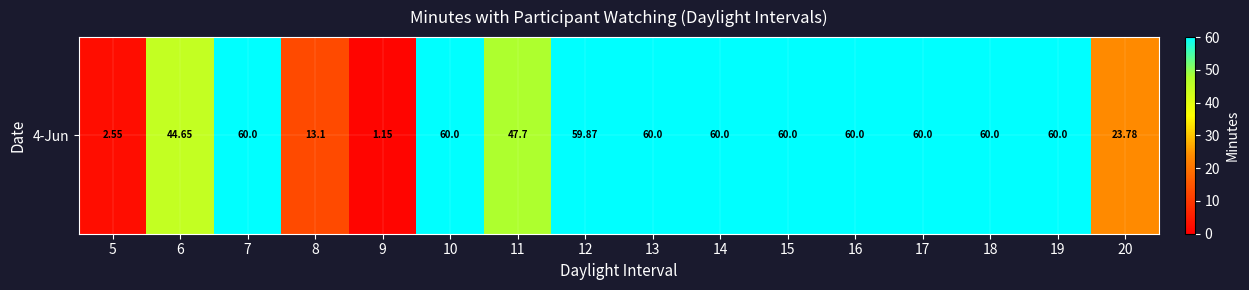

True or false: the data shows 47.7 at 11.

True